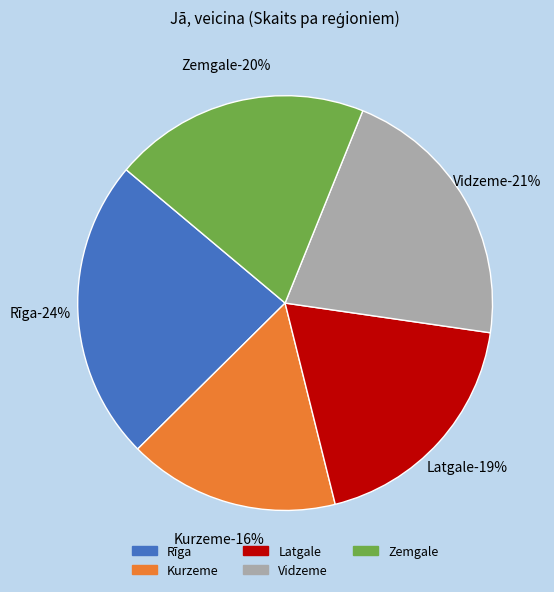

Combined, what portion of the pie is Vidzeme and Zemgale?

41.2%